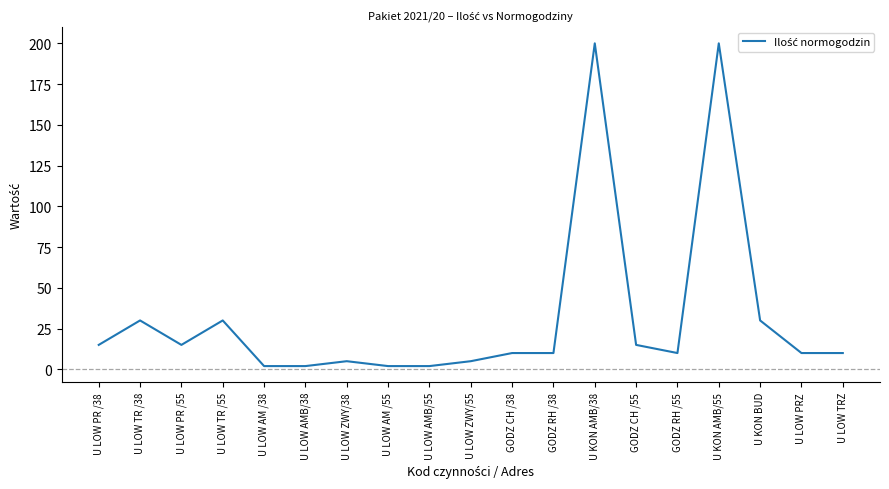

What is the greatest value displayed?

200